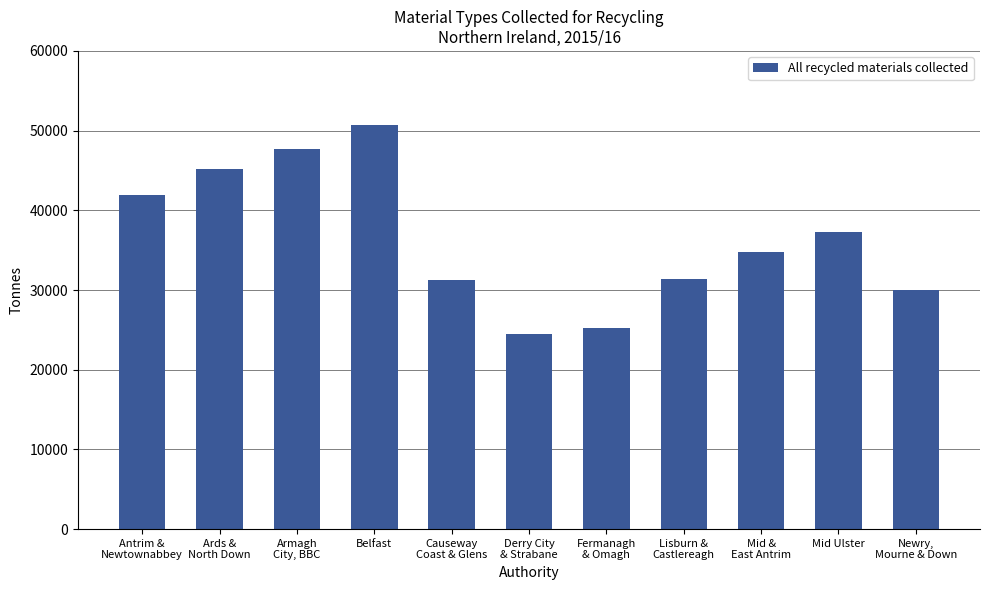

List the labels in order of value, smallest first.

Derry City
& Strabane, Fermanagh
& Omagh, Newry,
Mourne & Down, Causeway
Coast & Glens, Lisburn &
Castlereagh, Mid &
East Antrim, Mid Ulster, Antrim &
Newtownabbey, Ards &
North Down, Armagh
City, BBC, Belfast